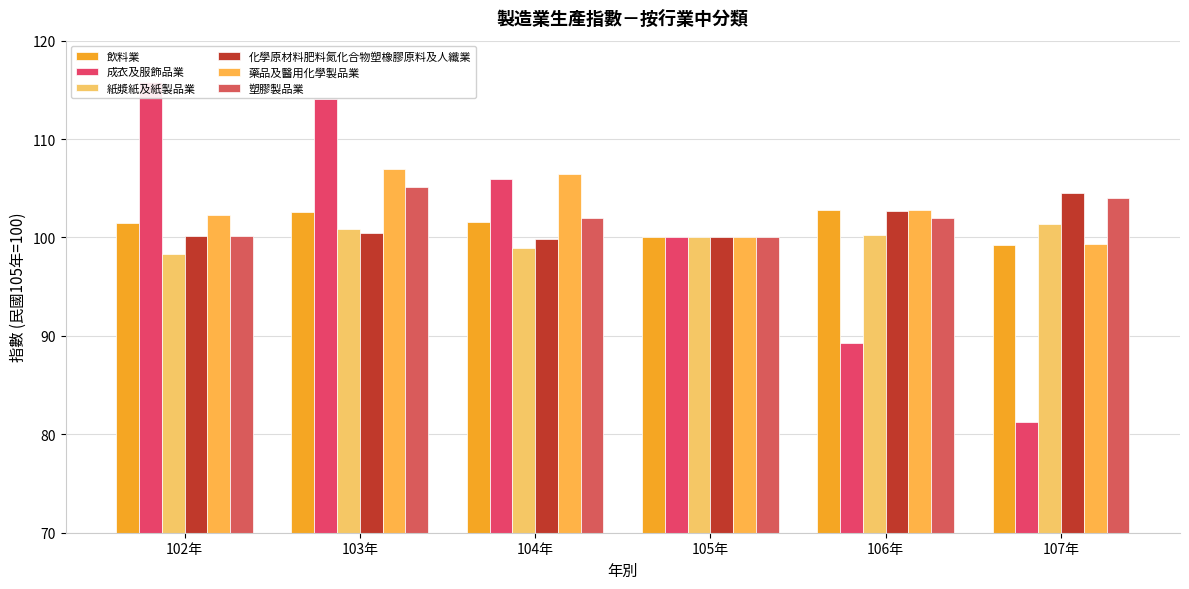

Reading left to right, transcribe all the data shown in this chart.

飲料業: 101.5	102.6	101.6	100.0	102.8	99.3
成衣及服飾品業: 115.8	114.1	106.0	100.0	89.3	81.3
紙漿紙及紙製品業: 98.3	100.8	98.9	100.0	100.2	101.3
化學原材料肥料氮化合物塑橡膠原料及人纖業: 100.1	100.4	99.8	100.0	102.7	104.6
藥品及醫用化學製品業: 102.3	107.0	106.4	100.0	102.8	99.4
塑膠製品業: 100.1	105.2	102.0	100.0	102.0	104.0